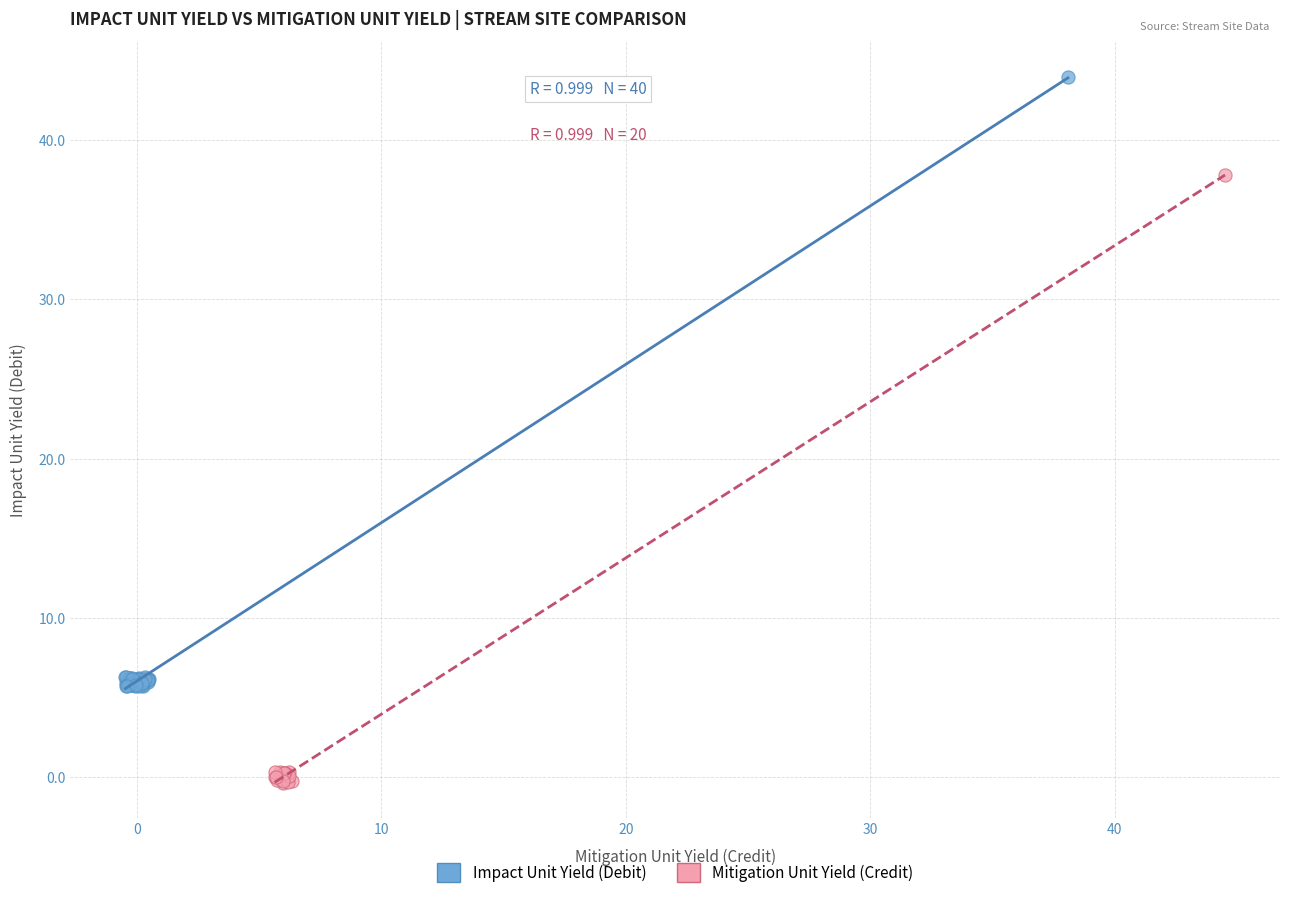

Which series has the widest spread of Y values?

Impact Unit Yield (Debit)